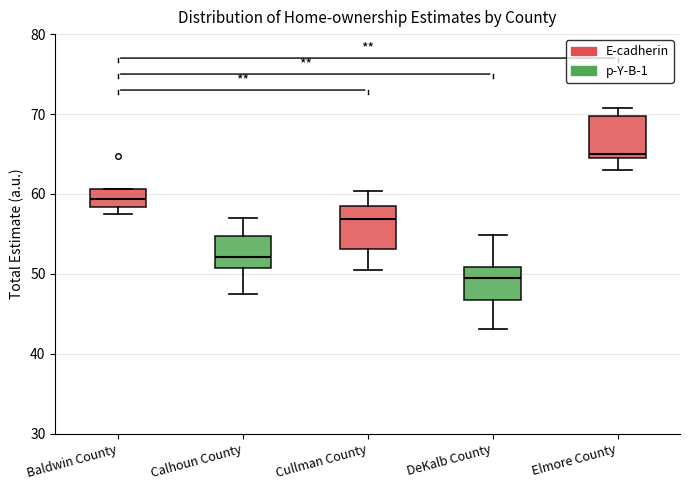

Reading left to right, read every box against the y-axis: the position of its median line, the range the box covers, and the ends of its whiskers. The values are not printed on the chart, so give them approximately, as read against the axis.

Baldwin County: median 59, box 58 to 61, whiskers 57 to 61
Calhoun County: median 52, box 51 to 55, whiskers 47 to 57
Cullman County: median 57, box 53 to 58, whiskers 50 to 60
DeKalb County: median 49, box 47 to 51, whiskers 43 to 55
Elmore County: median 65, box 64 to 70, whiskers 63 to 71